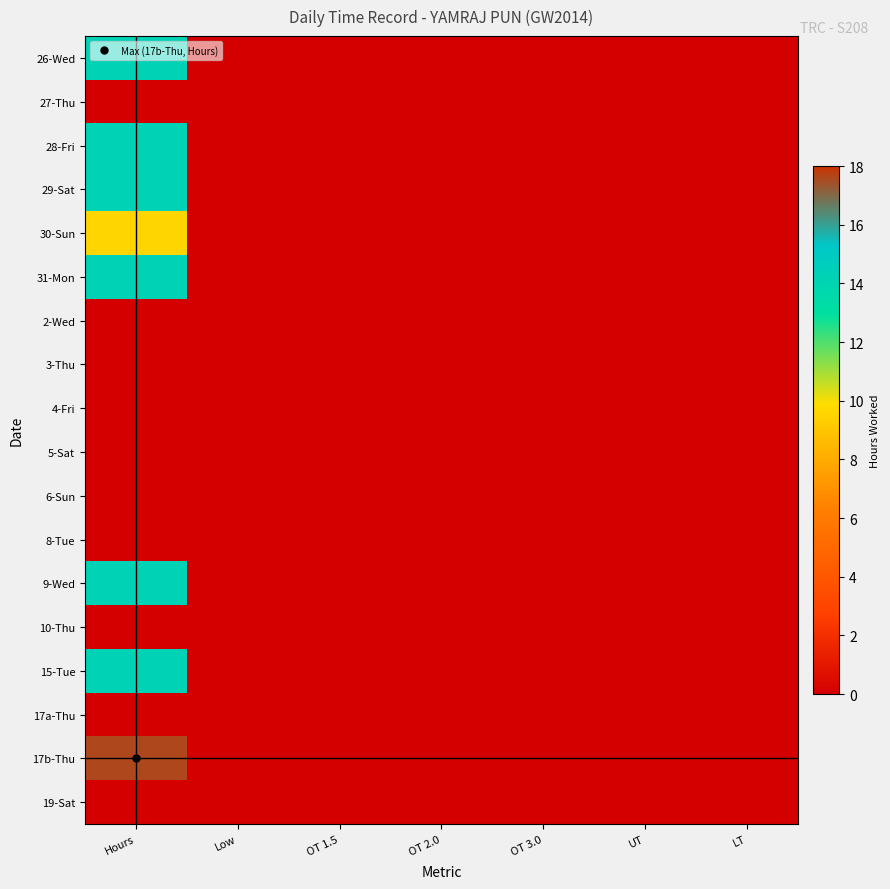

Between LT and Low, which is larger?

LT